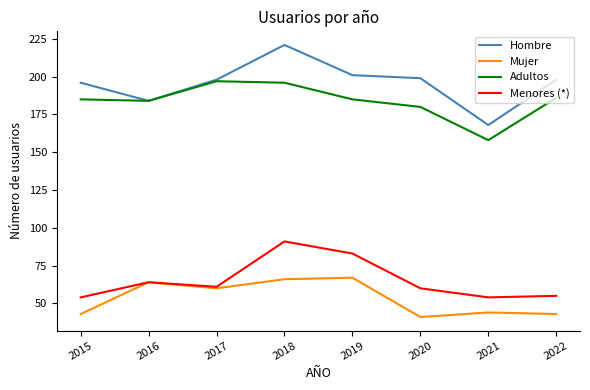

Reading left to right, list all the values displayed in this chart.

Hombre: 2015=196	2016=184	2017=198	2018=221	2019=201	2020=199	2021=168	2022=198
Mujer: 2015=43	2016=64	2017=60	2018=66	2019=67	2020=41	2021=44	2022=43
Adultos: 2015=185	2016=184	2017=197	2018=196	2019=185	2020=180	2021=158	2022=186
Menores (*): 2015=54	2016=64	2017=61	2018=91	2019=83	2020=60	2021=54	2022=55